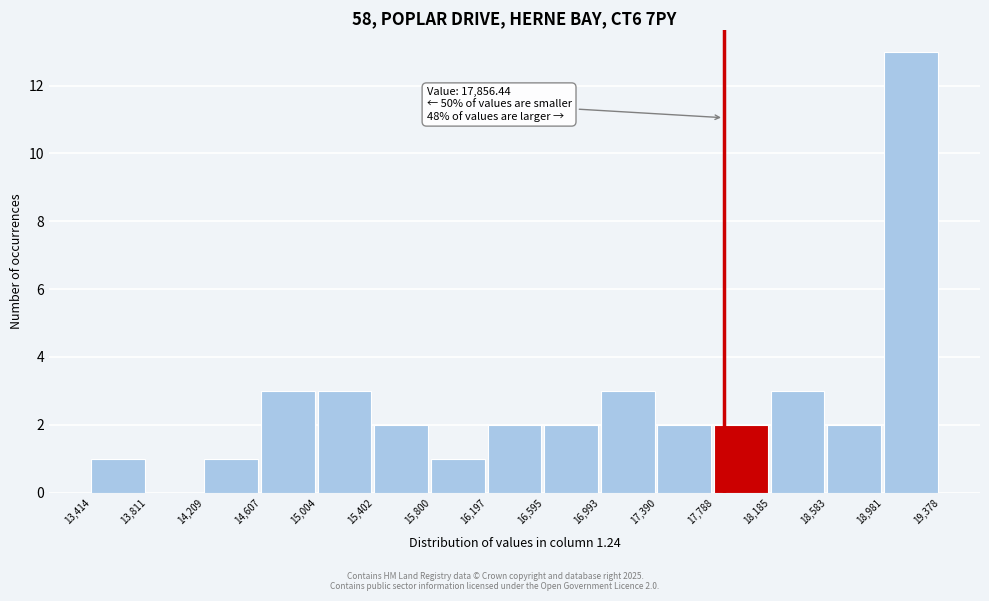

Which range on the x-axis has the tallest bar?

18,981 to 19,378